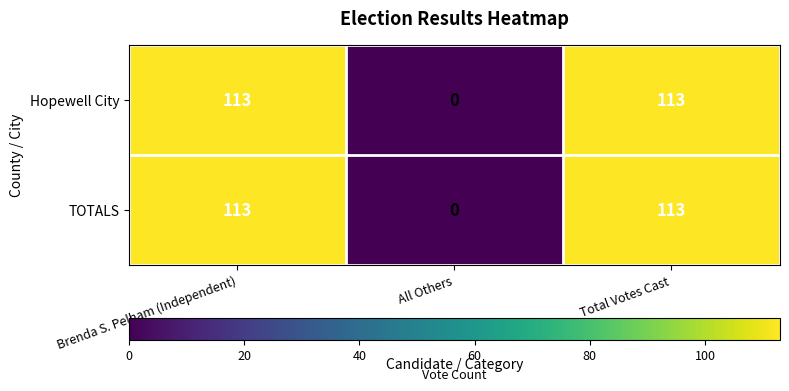

Read the TOTALS value at Total Votes Cast, to the nearest 50.

100